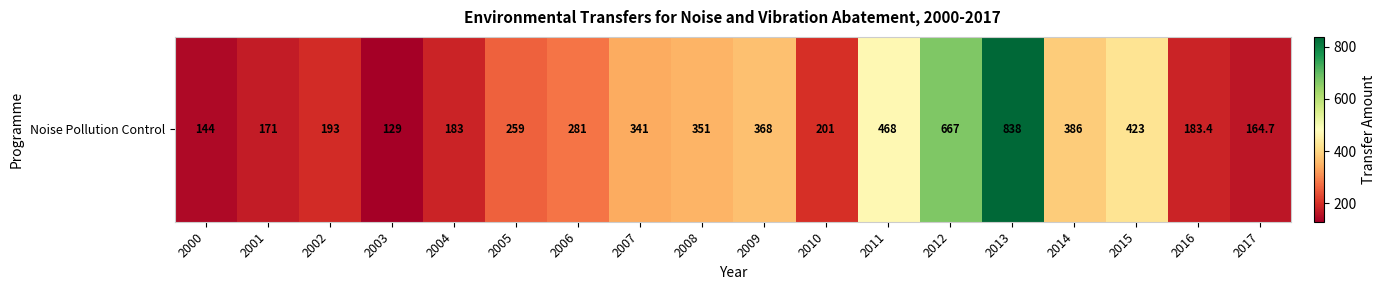

Rank the categories by value from highest to lowest.

2013, 2012, 2011, 2015, 2014, 2009, 2008, 2007, 2006, 2005, 2010, 2002, 2016, 2004, 2001, 2017, 2000, 2003